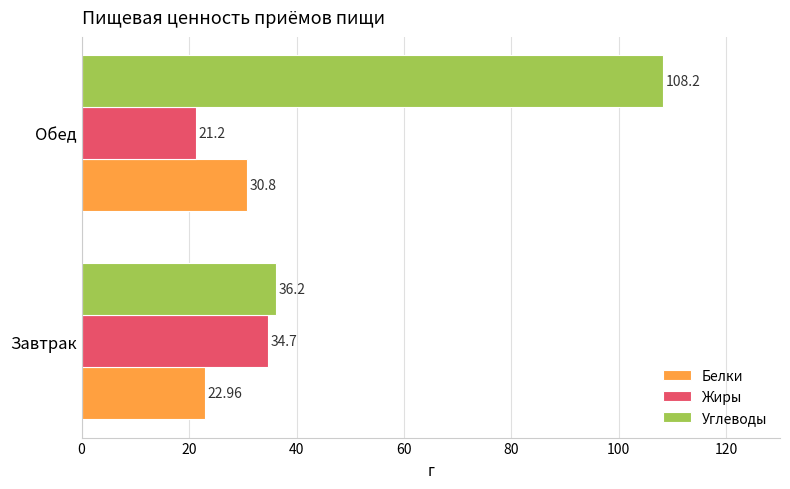

What is the difference between the Белки values at Обед and Завтрак?

7.8